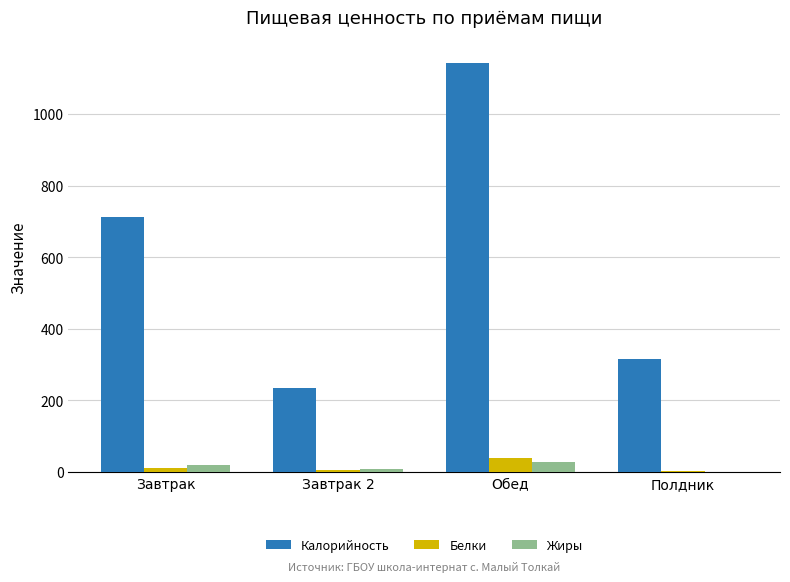

Which category has the highest value across all series?

Обед